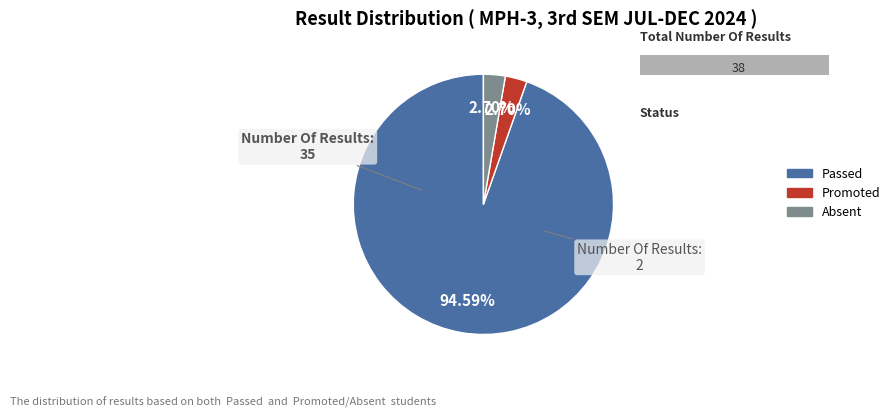

Is it true that Passed is 95% of the pie?

True